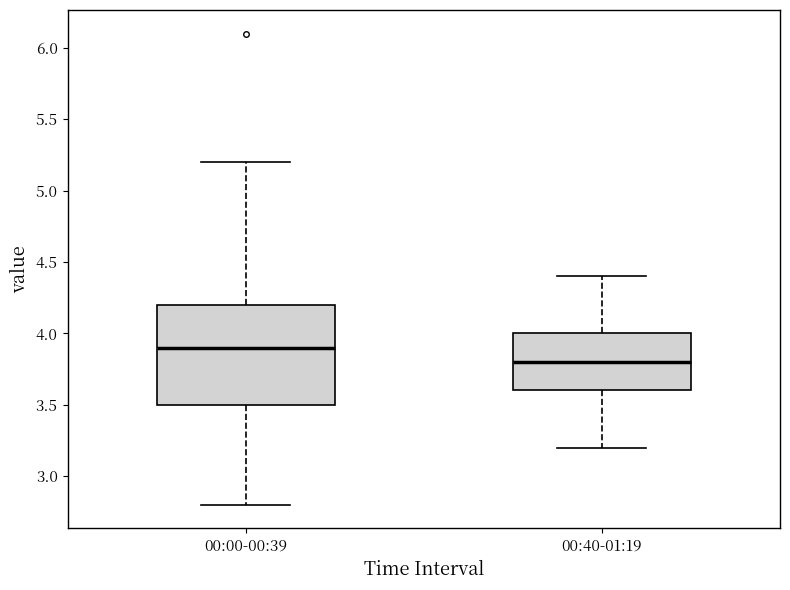

Which box is the tallest, from its lower edge to its upper edge?

00:00-00:39